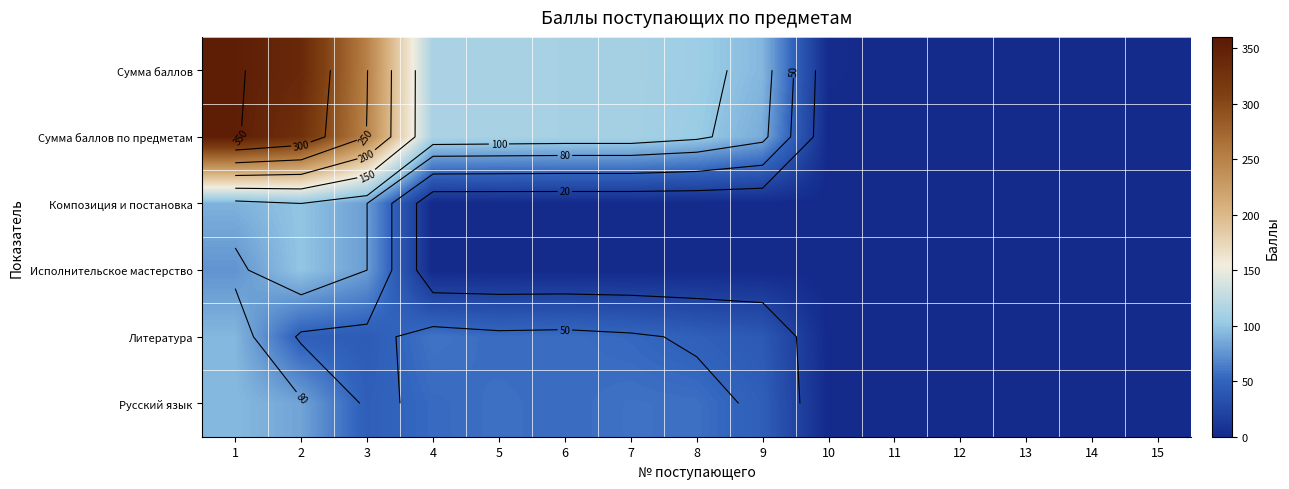

What is the difference between the maximum and minimum values in the Сумма баллов series?

352